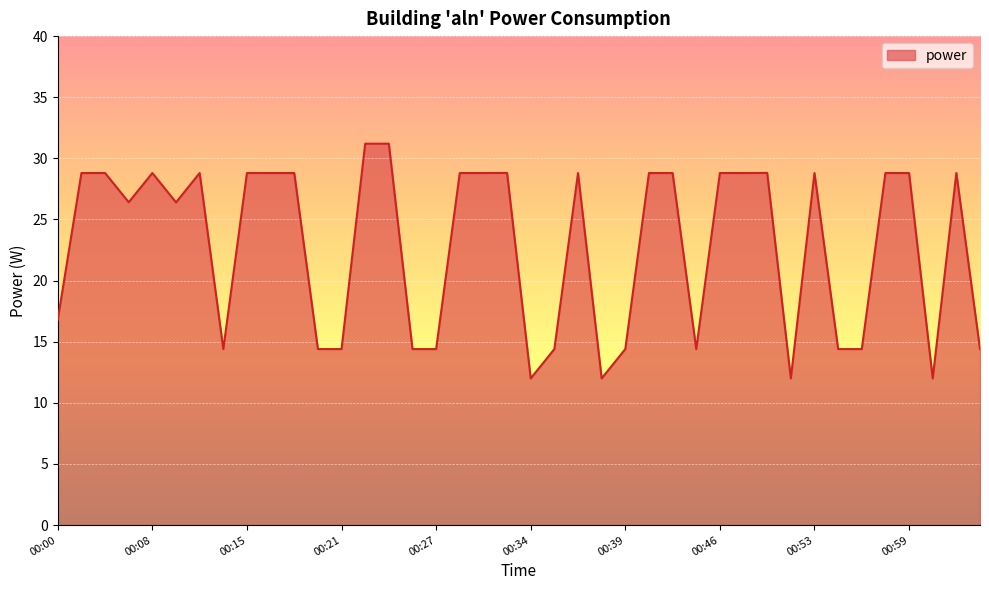

What is the difference between the maximum and second lowest values?

19.2